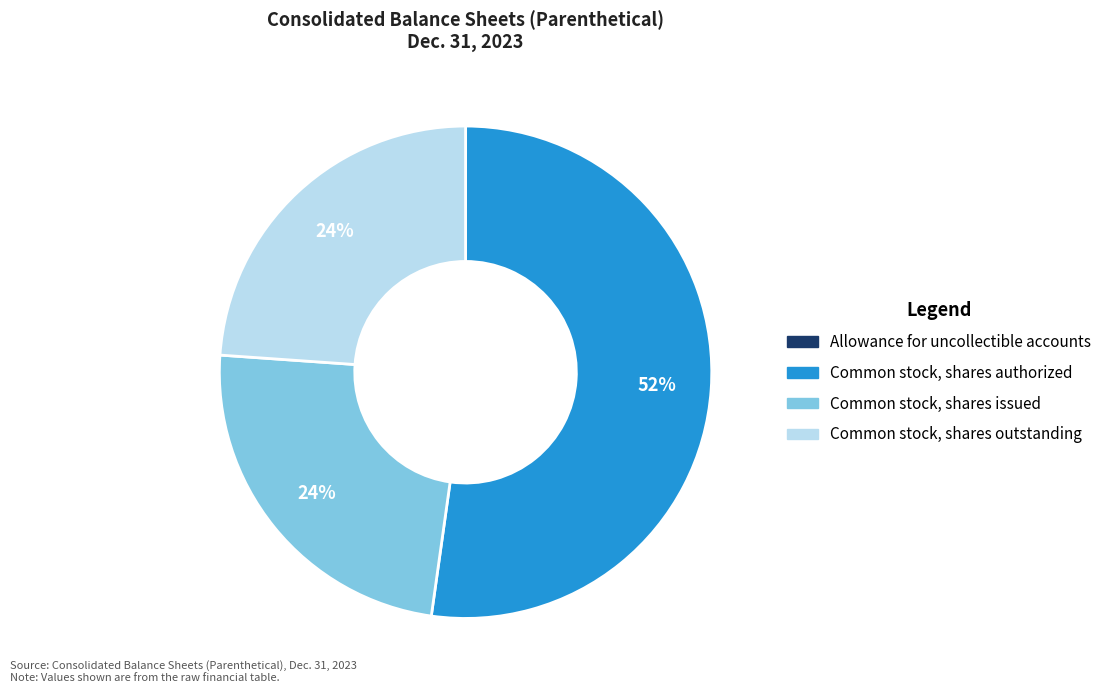

To the nearest percent, what is the difference between the largest and smallest slice percentages?

52%